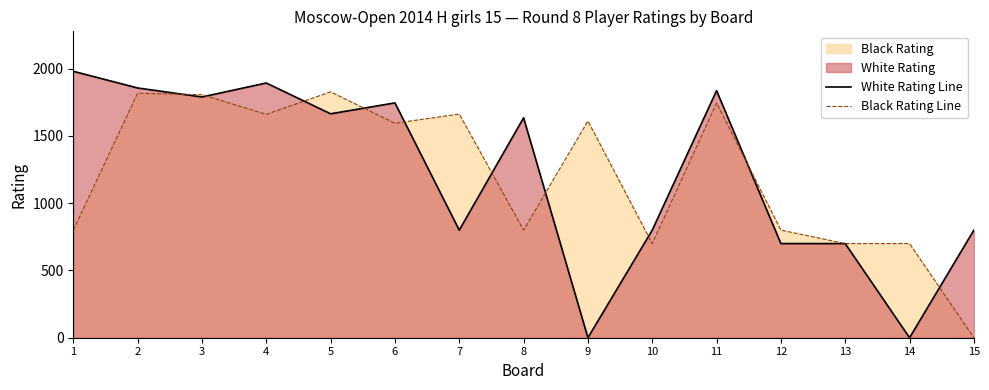

Does the chart have visible grid lines?

No